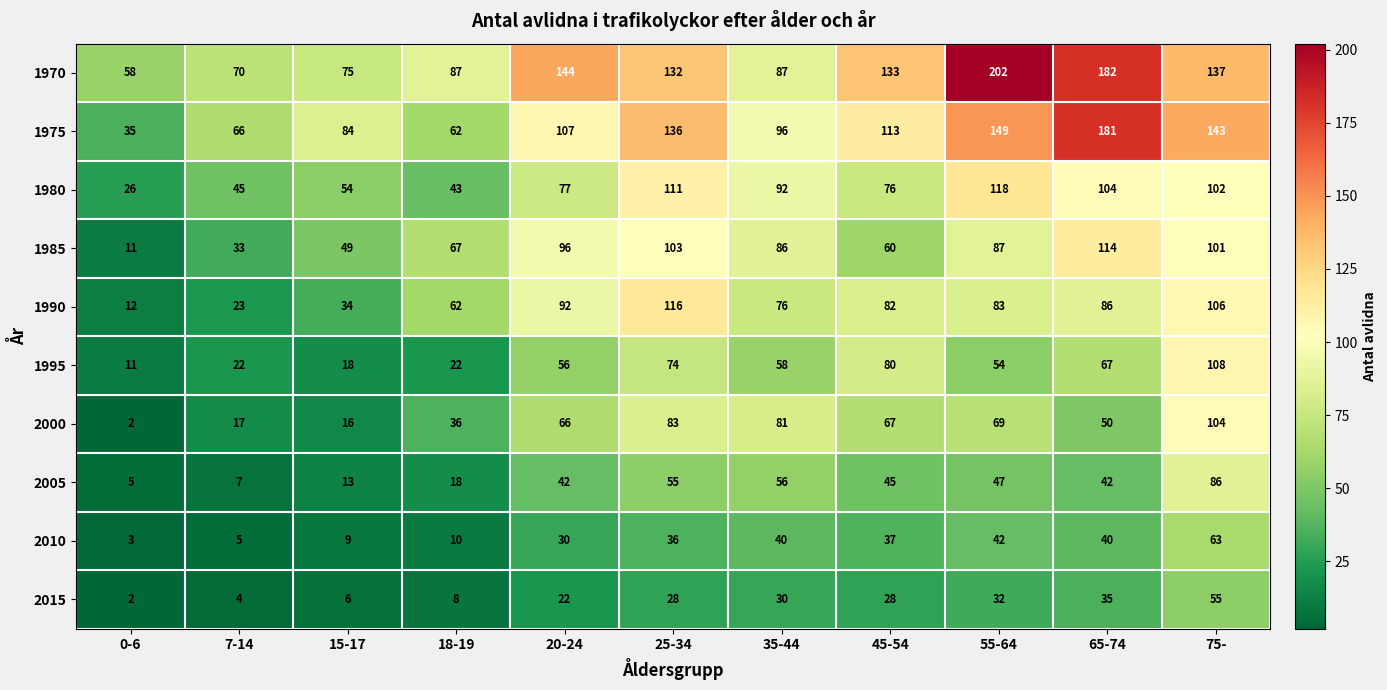

How many data points in 2010 are less than 36?

5